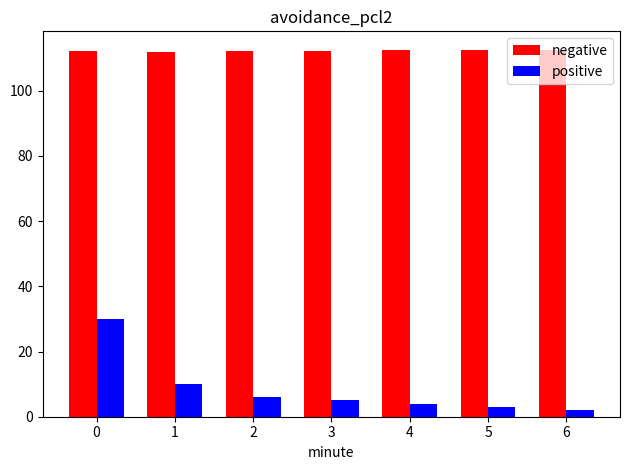

What is the sum of all positive values?

60.0